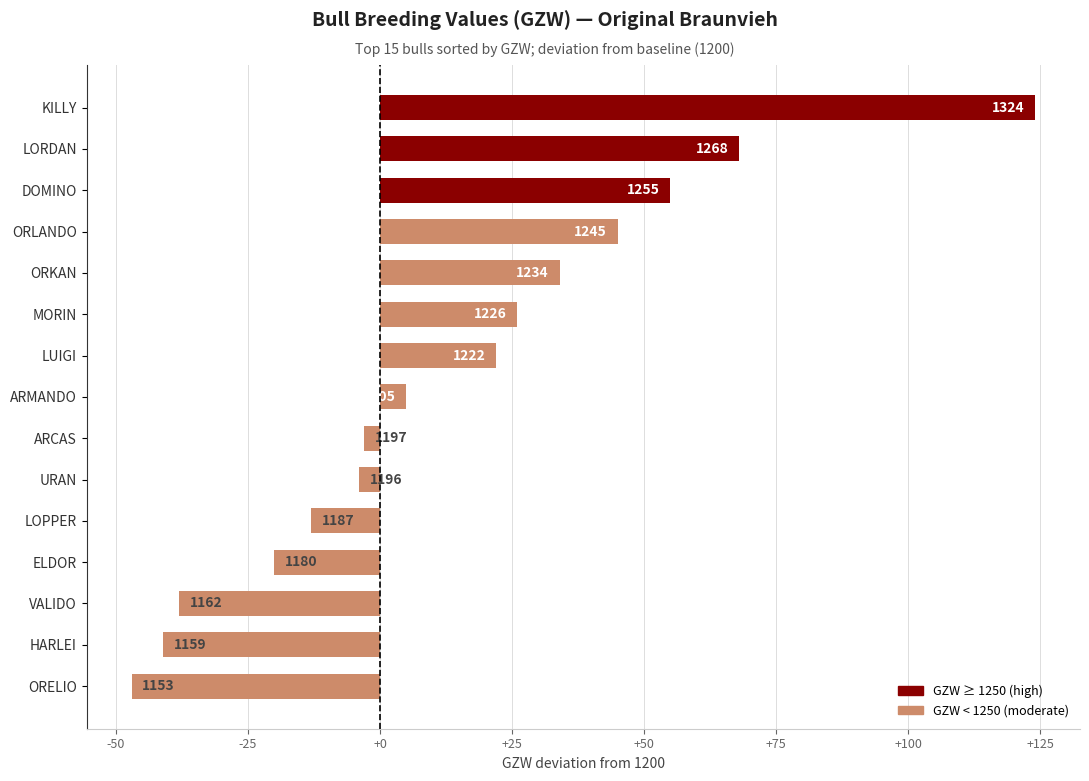

What is the difference between the maximum and minimum values?

171